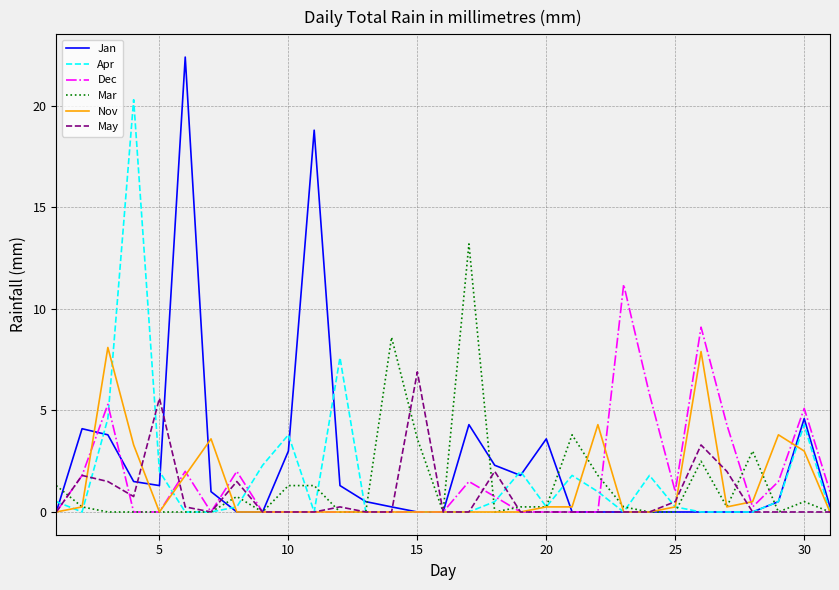

Which series has the largest range (max minus min)?

Jan